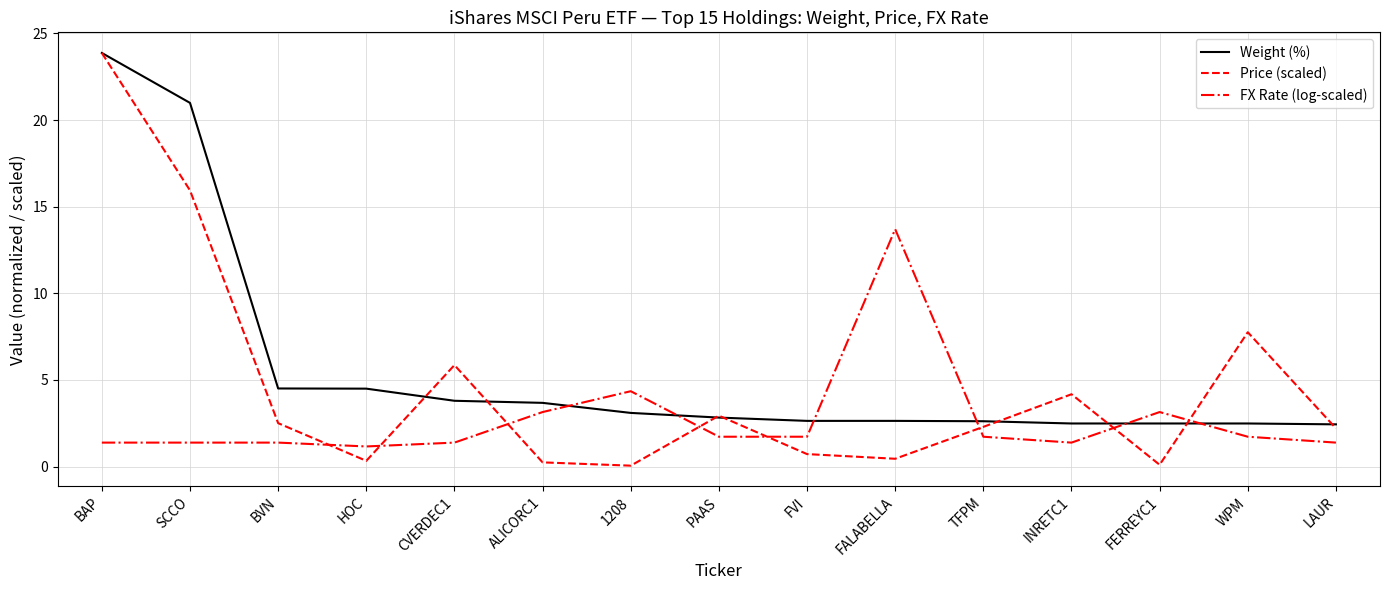

Is the value of FX Rate (log-scaled) at BAP greater than the value of Weight (%) at ALICORC1?

No